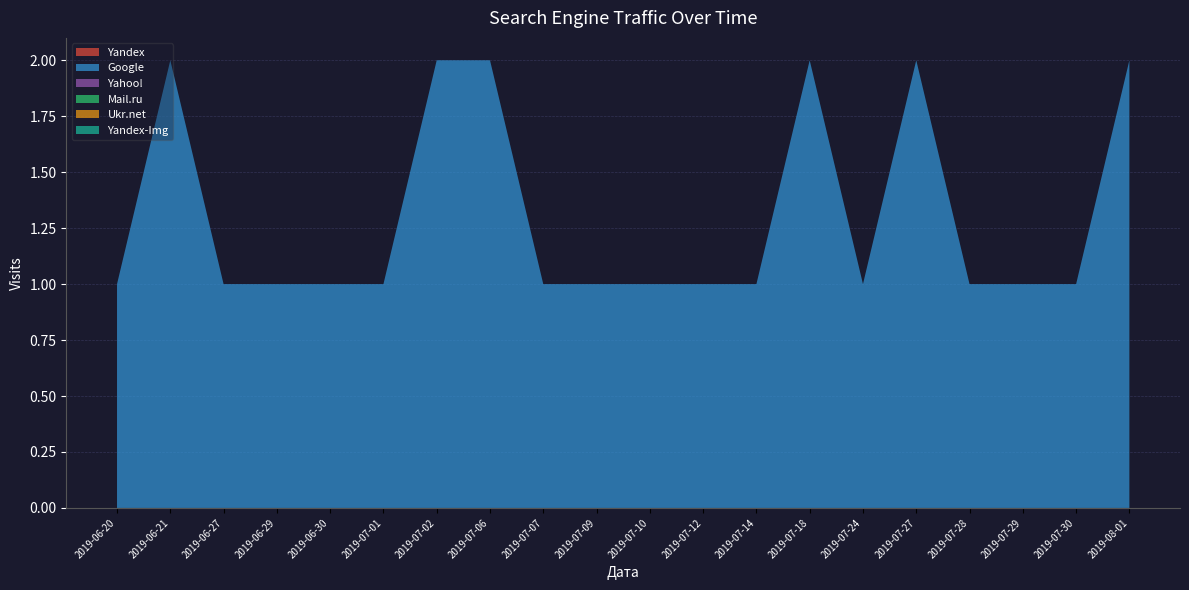

Reading right to left, transcribe all the data shown in this chart.

Yandex: 0	0	0	0	0	0	0	0	0	0	0	0	0	0	0	0	0	0	0	0
Google: 2	1	1	1	2	1	2	1	1	1	1	1	2	2	1	1	1	1	2	1
Yahoo!: 0	0	0	0	0	0	0	0	0	0	0	0	0	0	0	0	0	0	0	0
Mail.ru: 0	0	0	0	0	0	0	0	0	0	0	0	0	0	0	0	0	0	0	0
Ukr.net: 0	0	0	0	0	0	0	0	0	0	0	0	0	0	0	0	0	0	0	0
Yandex-Img: 0	0	0	0	0	0	0	0	0	0	0	0	0	0	0	0	0	0	0	0